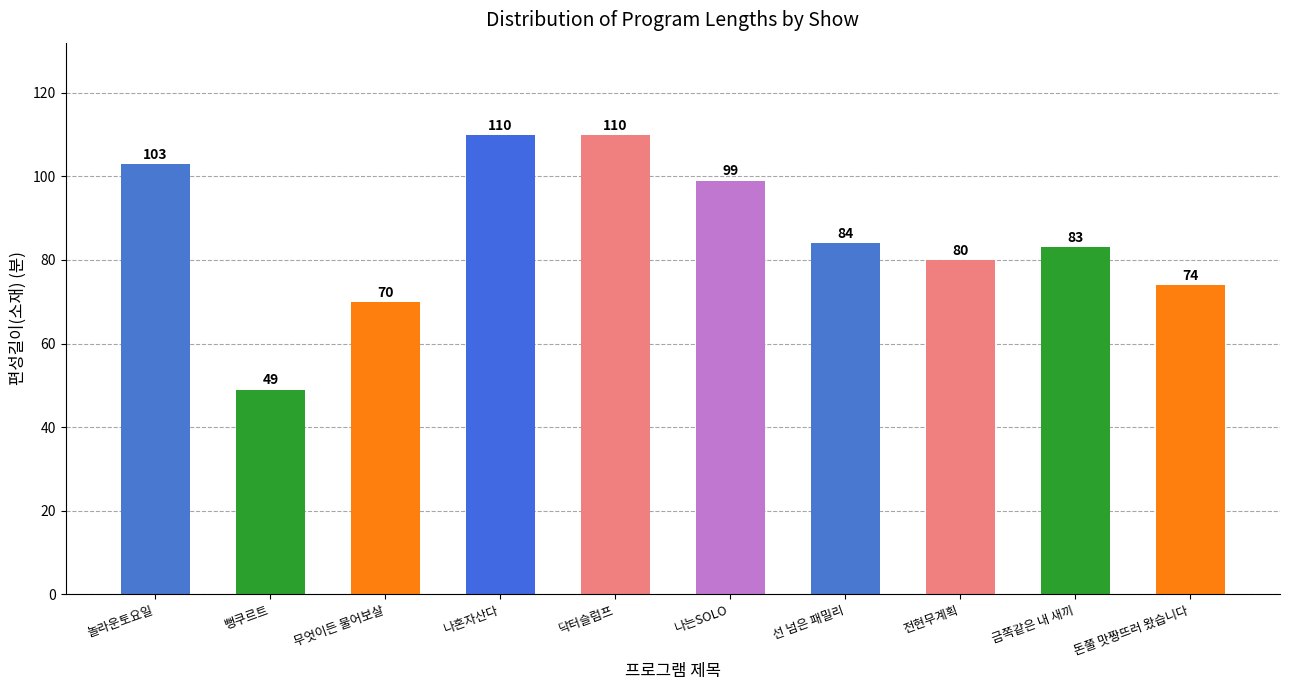

What is the label of the 5th bar from the left?

닥터슬럼프